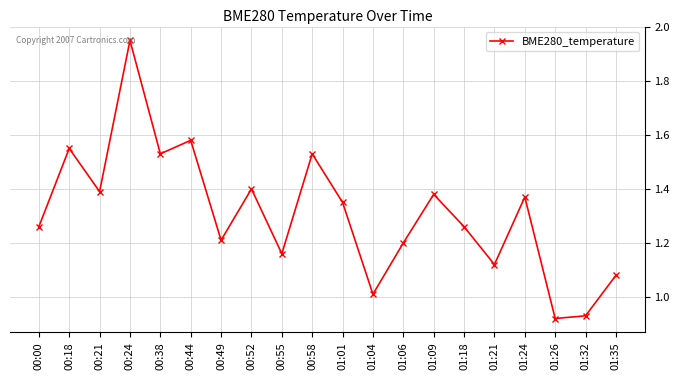

How many points are higher than both their immediate neighbors (excluding endpoints)?

7